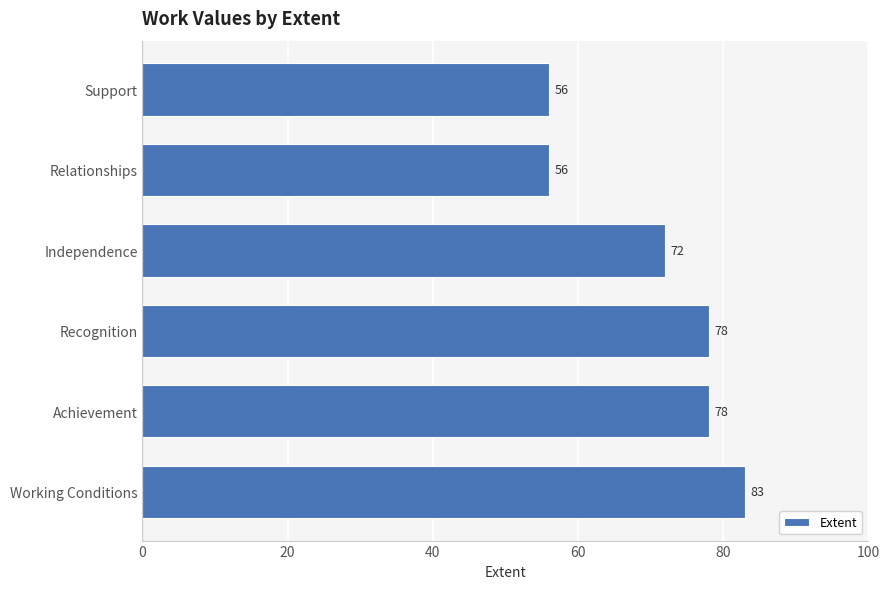

The value at Recognition is 78. True or false?

True